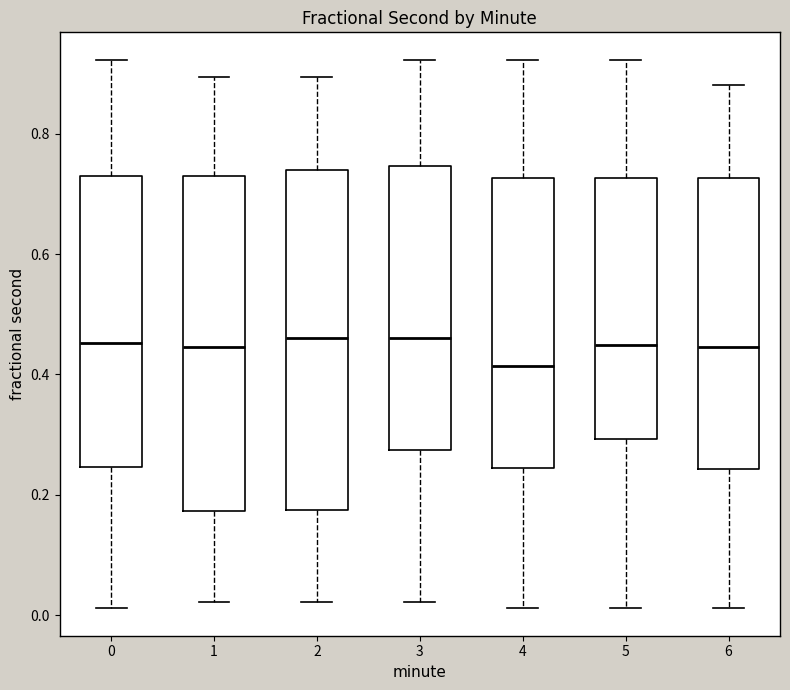

Reading left to right, transcribe this box plot: for each box, give where its median line is, the range the box spans, and where its two whiskers end, as read against the y-axis. The values are not printed on the chart, so give them approximately, as read against the axis.

0: median 0.46, box 0.24 to 0.72, whiskers 0.02 to 0.92
1: median 0.44, box 0.18 to 0.72, whiskers 0.02 to 0.90
2: median 0.46, box 0.18 to 0.74, whiskers 0.02 to 0.90
3: median 0.46, box 0.28 to 0.74, whiskers 0.02 to 0.92
4: median 0.42, box 0.24 to 0.72, whiskers 0.02 to 0.92
5: median 0.44, box 0.30 to 0.72, whiskers 0.02 to 0.92
6: median 0.44, box 0.24 to 0.72, whiskers 0.02 to 0.88